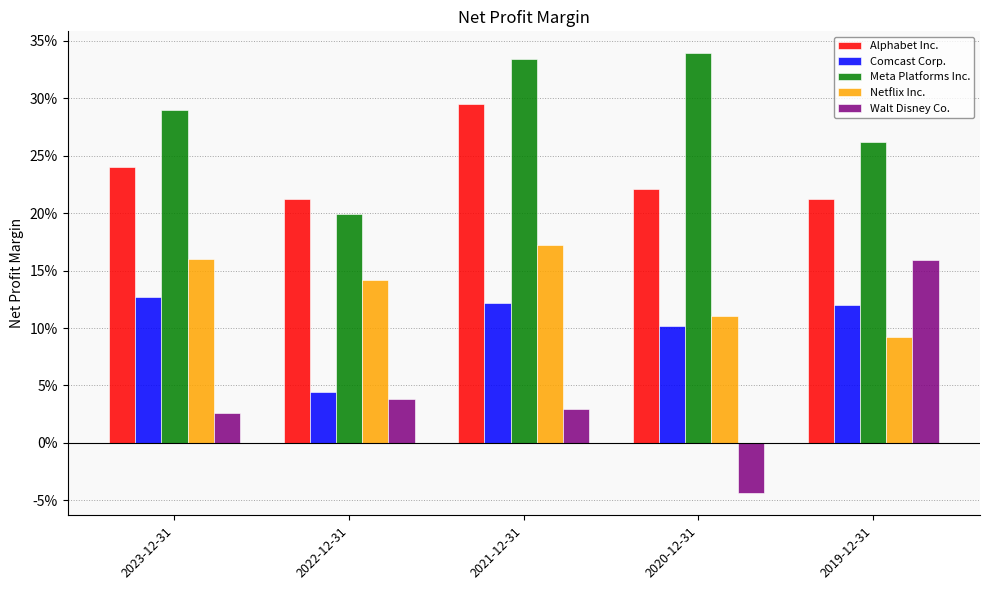

At 2021-12-31, list the series in order from smallest to largest.

Walt Disney Co., Comcast Corp., Netflix Inc., Alphabet Inc., Meta Platforms Inc.